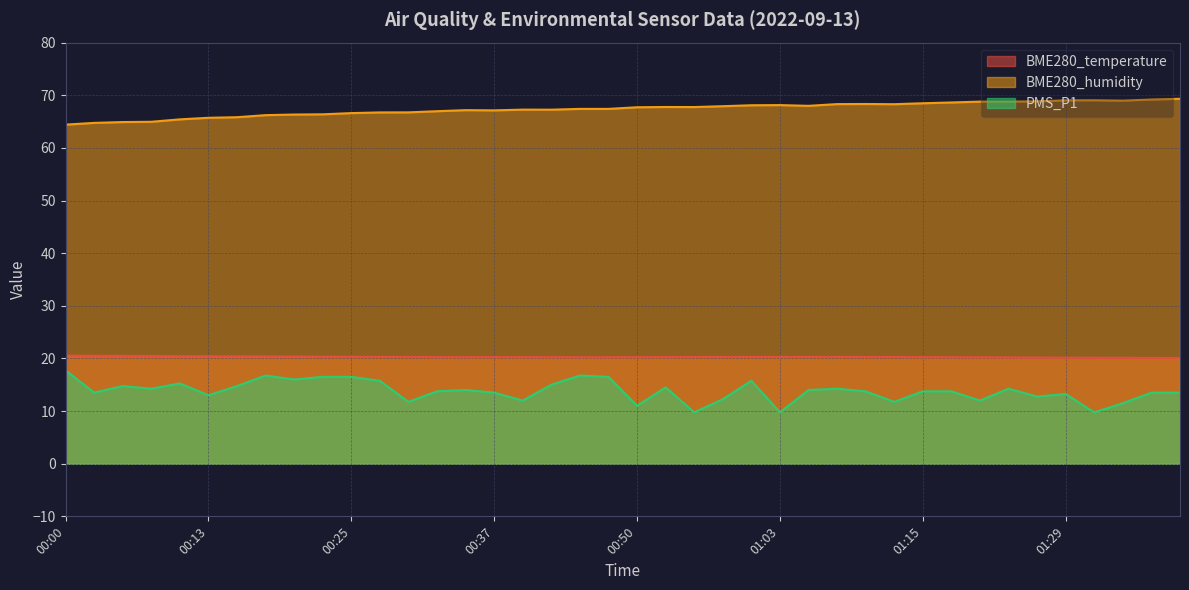

Between 00:08 and 00:10, which series saw the biggest shift?

PMS_P1